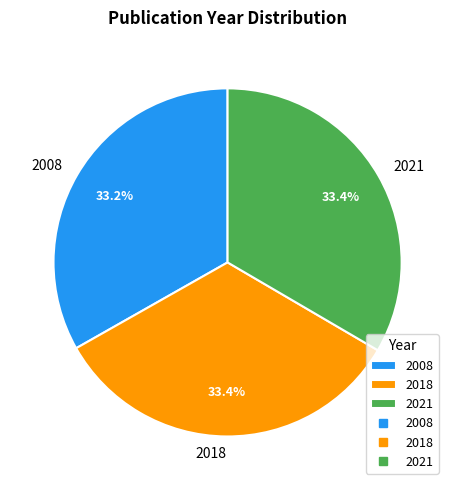

What percentage is NOT represented by 2008?

66.8%